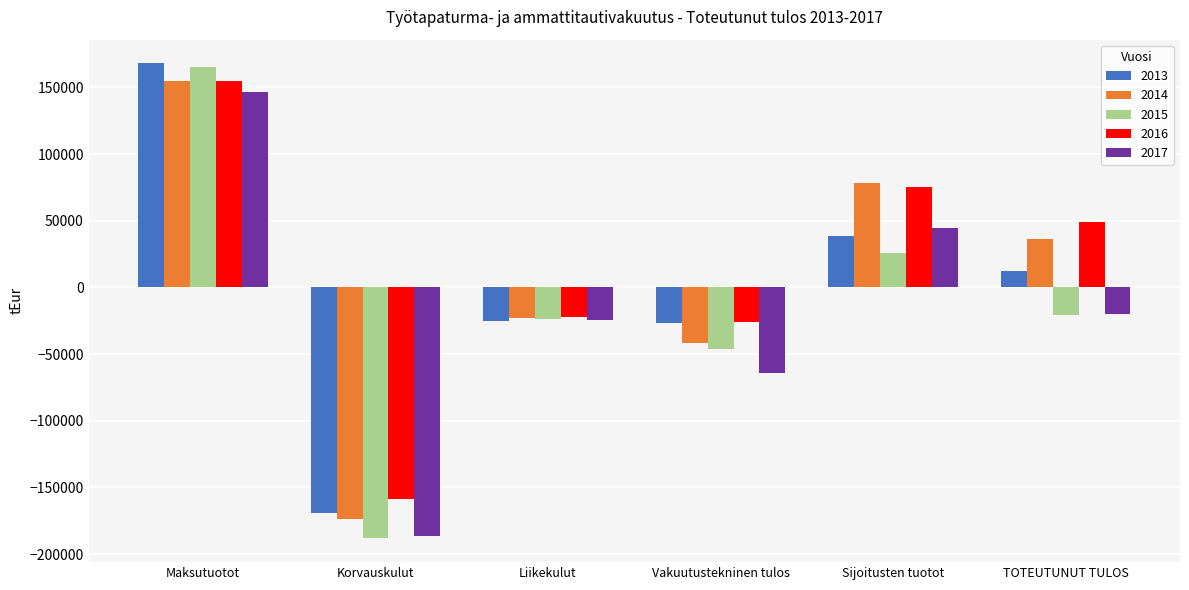

List the labels in order of 2017 value, smallest first.

Korvauskulut, Vakuutustekninen tulos, Liikekulut, TOTEUTUNUT TULOS, Sijoitusten tuotot, Maksutuotot